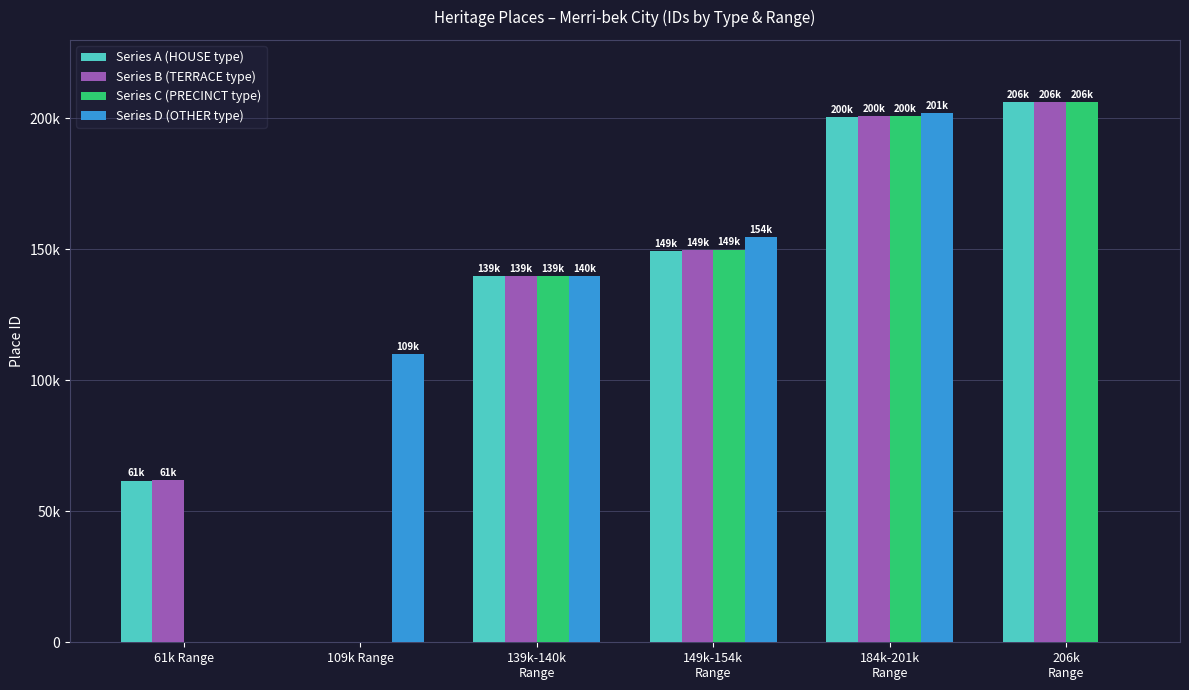

What is the sum of all Series A (HOUSE type) values?

758108